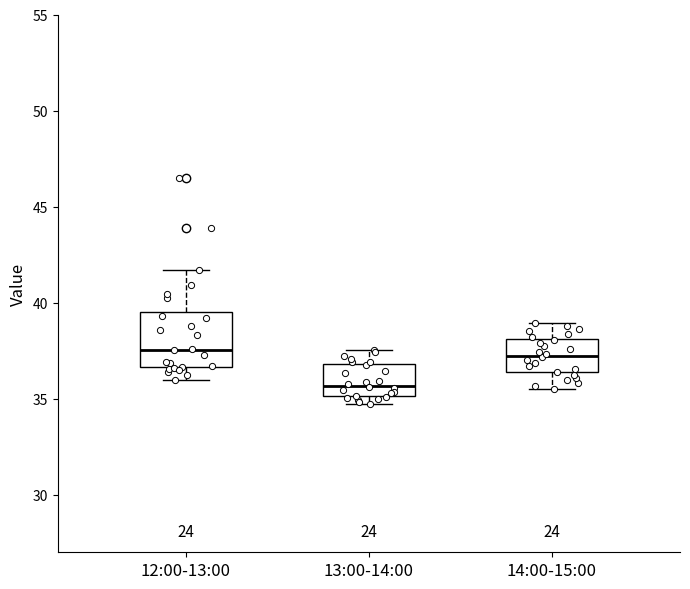

Which box is the tallest, from its lower edge to its upper edge?

12:00-13:00